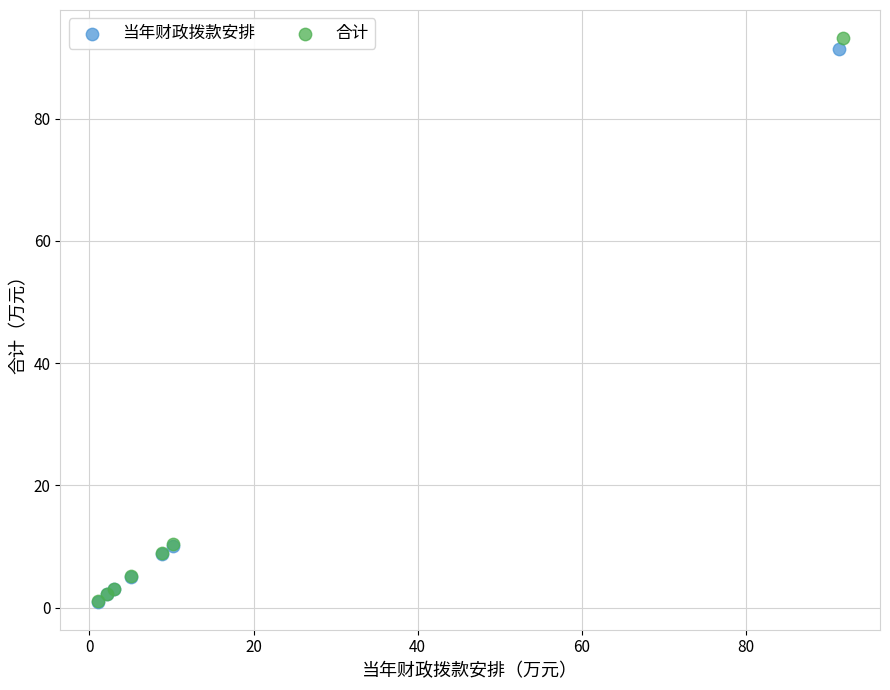

Which series has the largest Y range (max minus min)?

合计